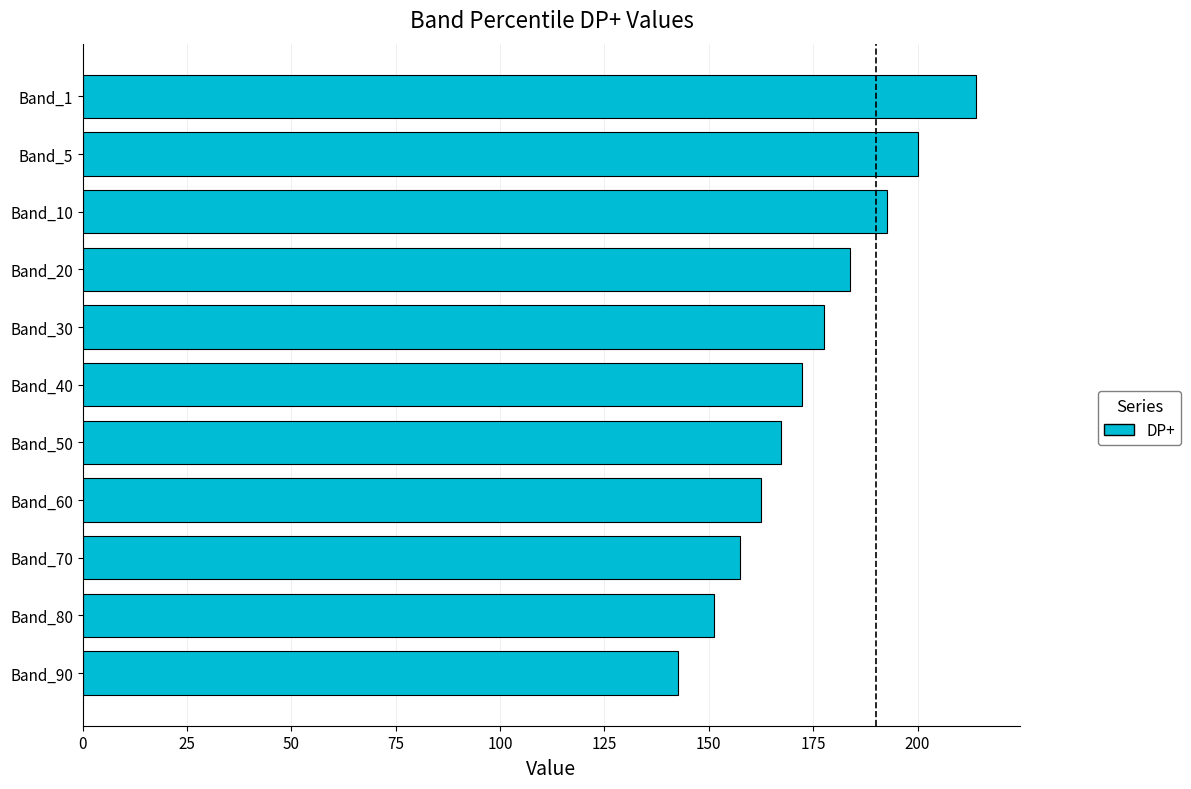

Does the chart contain stacked bars?

No